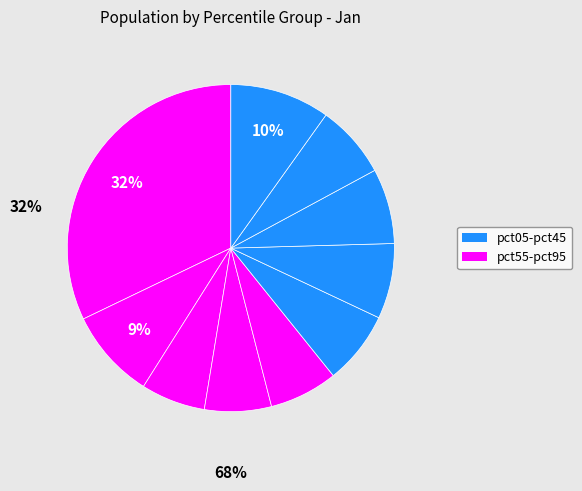

Is there a majority slice in this chart?

No